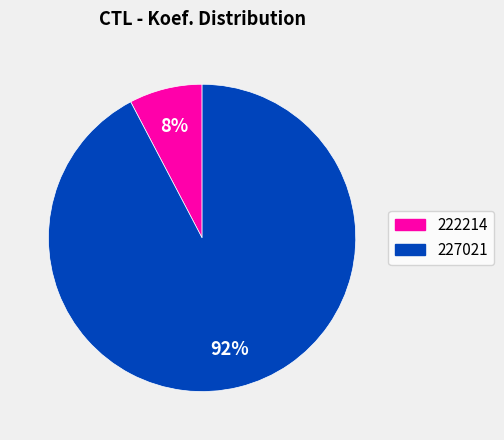

What percentage is the 227021 slice, to the nearest percent?

92%